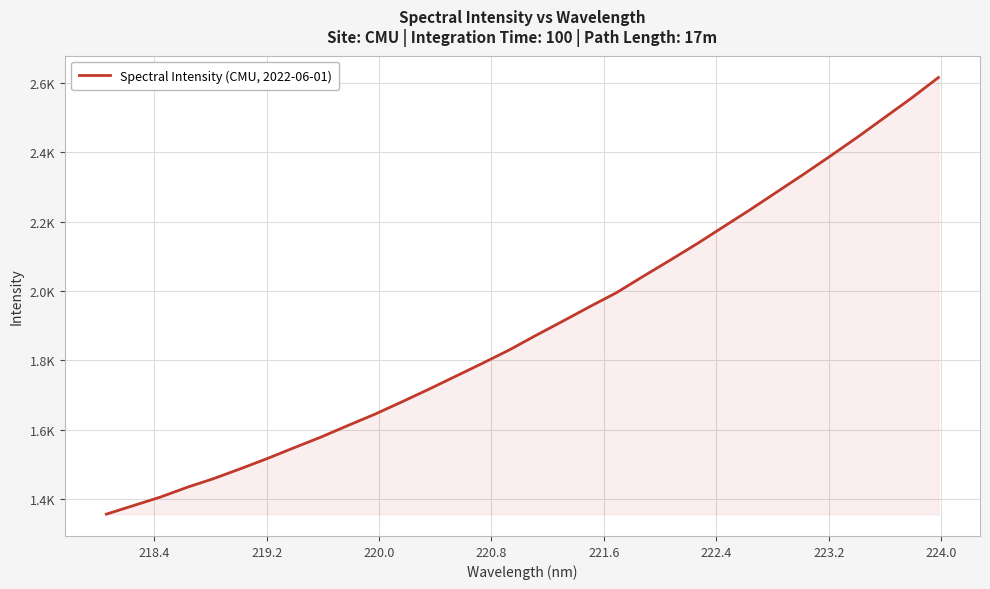

What is the sum of all values?

60758.8